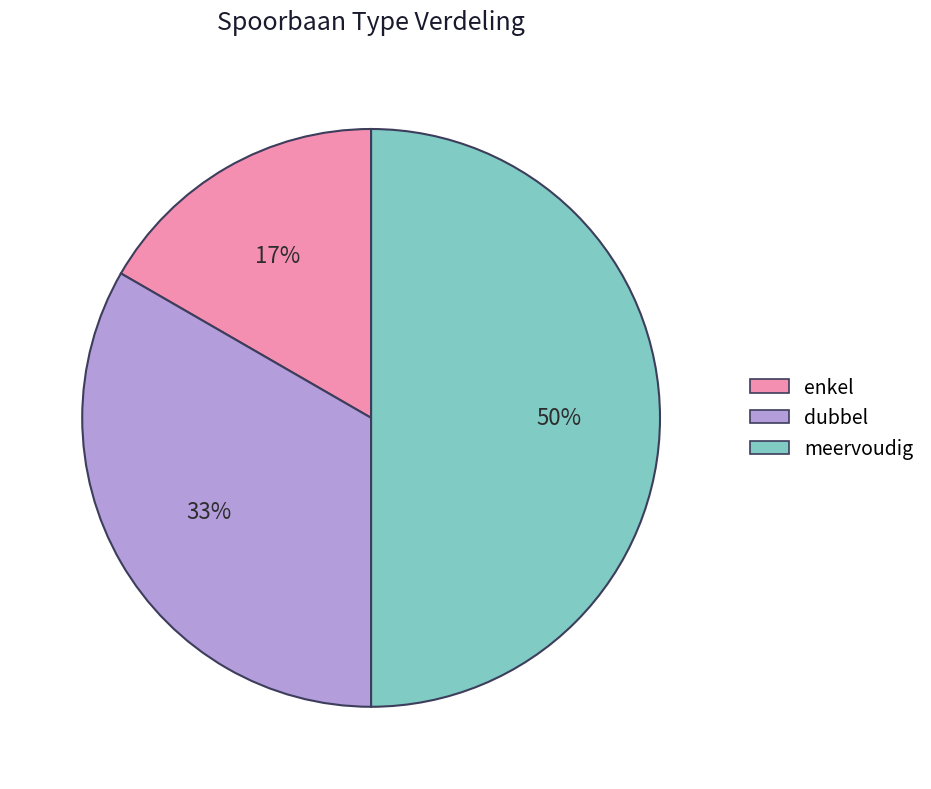

How many segments does this pie chart have?

3